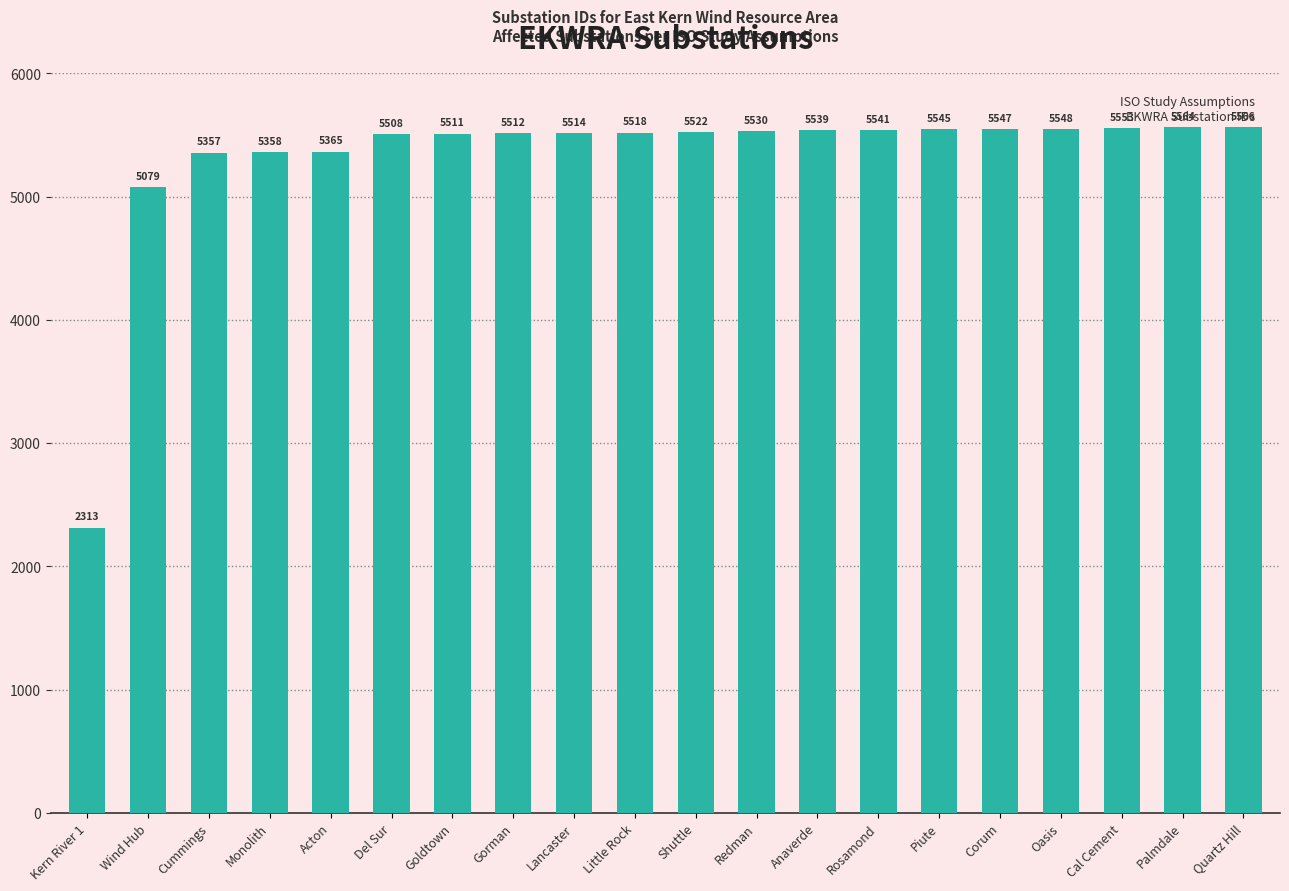

What is the change in value from Kern River 1 to Redman?

+3217